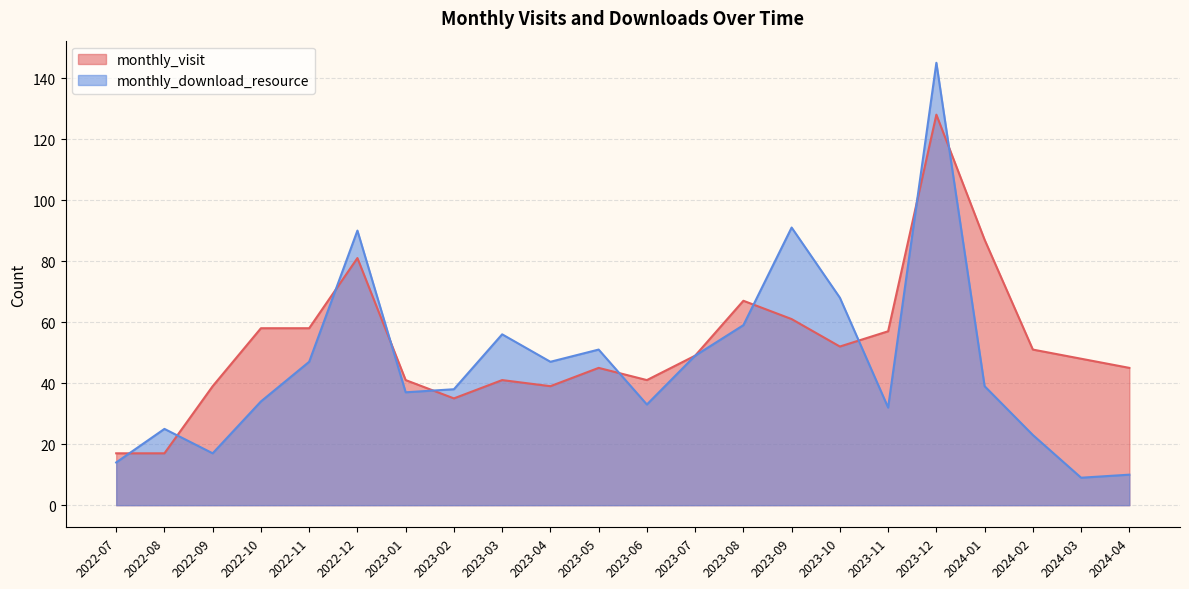

How many lines are shown in the chart?

2